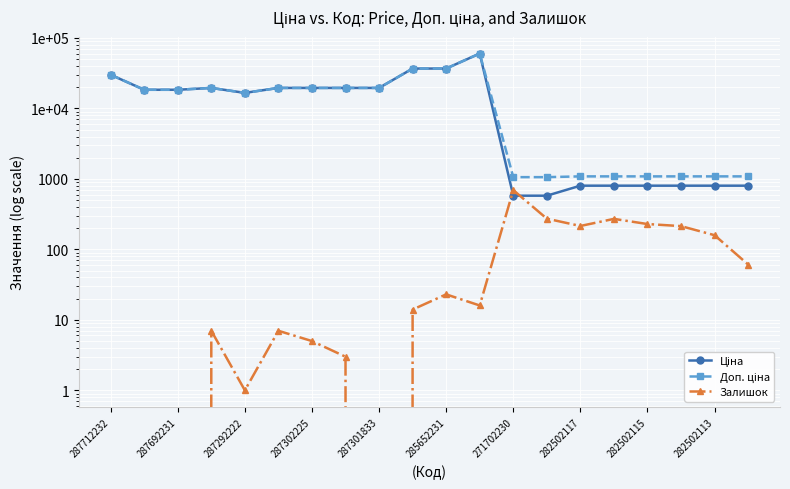

What are all the series names shown in the legend?

Ціна, Доп. ціна, Залишок